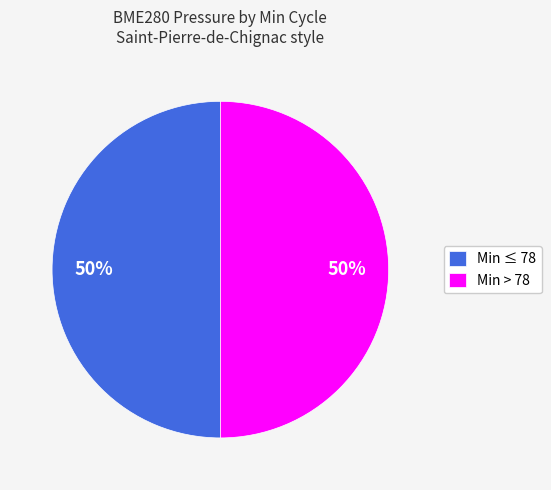

Is the sum of Min ≤ 78 and Min > 78 greater than half?

Yes